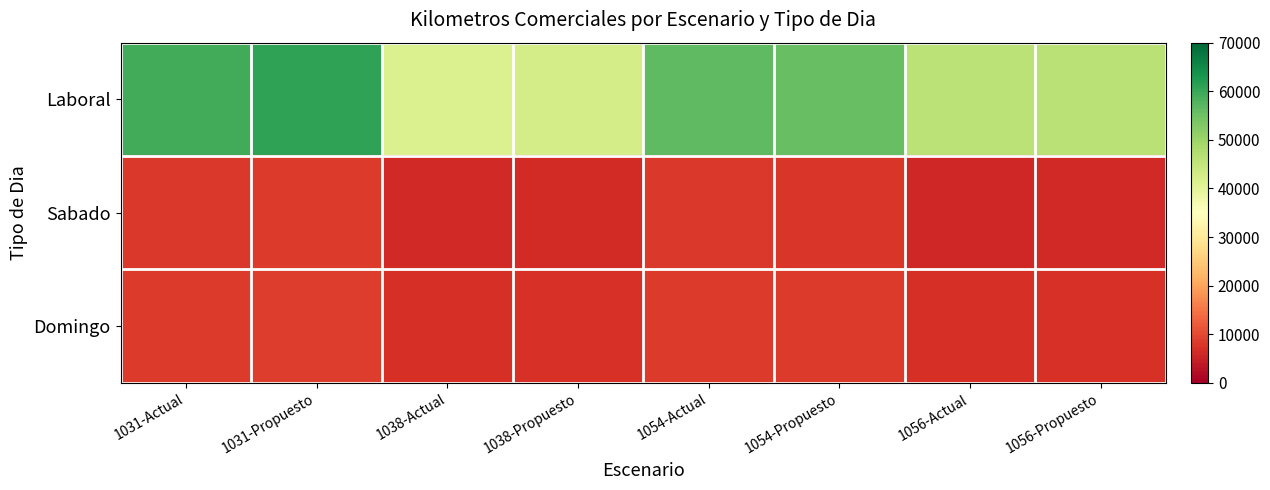

Between 1056-Propuesto and 1054-Actual, which is larger?

1054-Actual